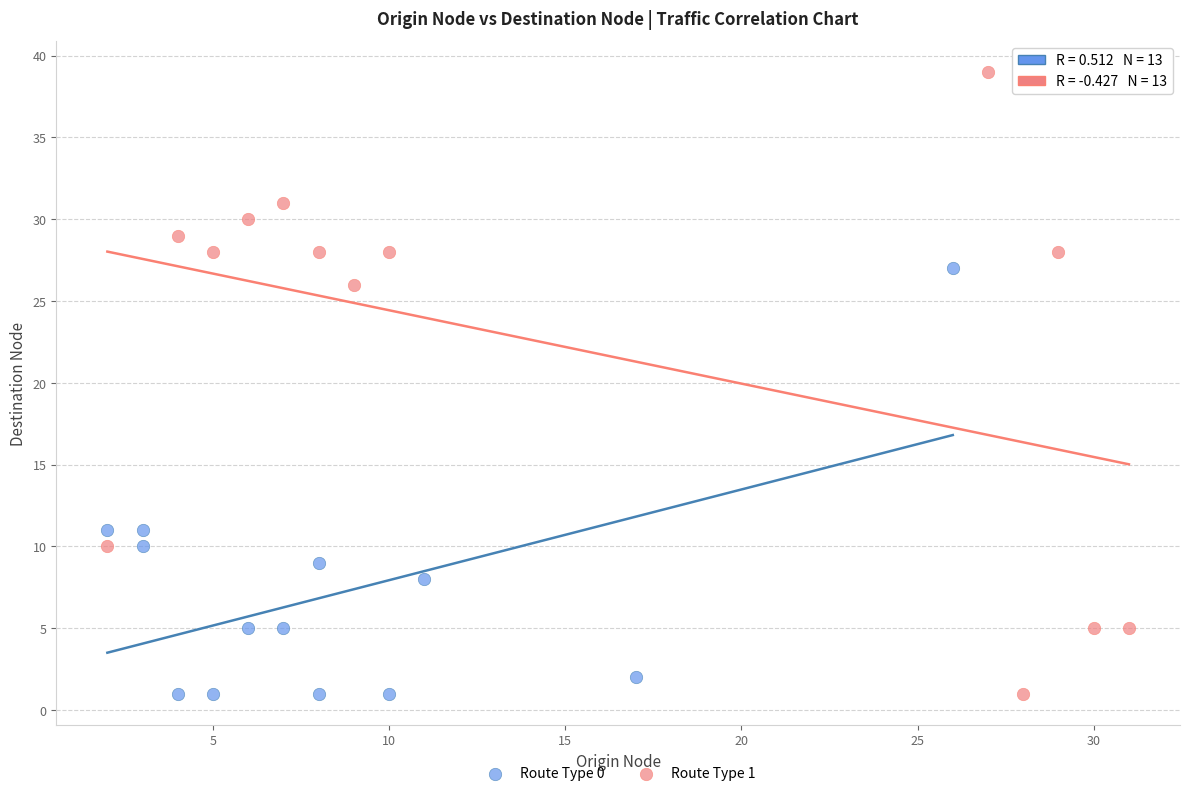

Which series contains the highest Y value?

Route Type 1